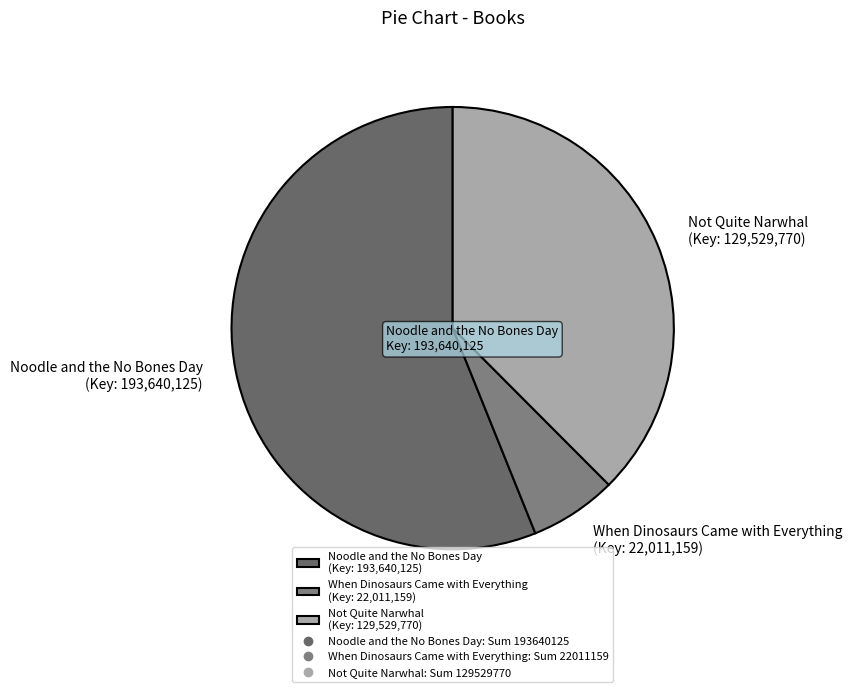

The When Dinosaurs Came with Everything (Key: 22,011,159) slice represents 6% of the pie. True or false?

True